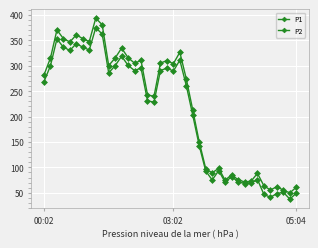

What is the label of the 32nd point from the right?

8